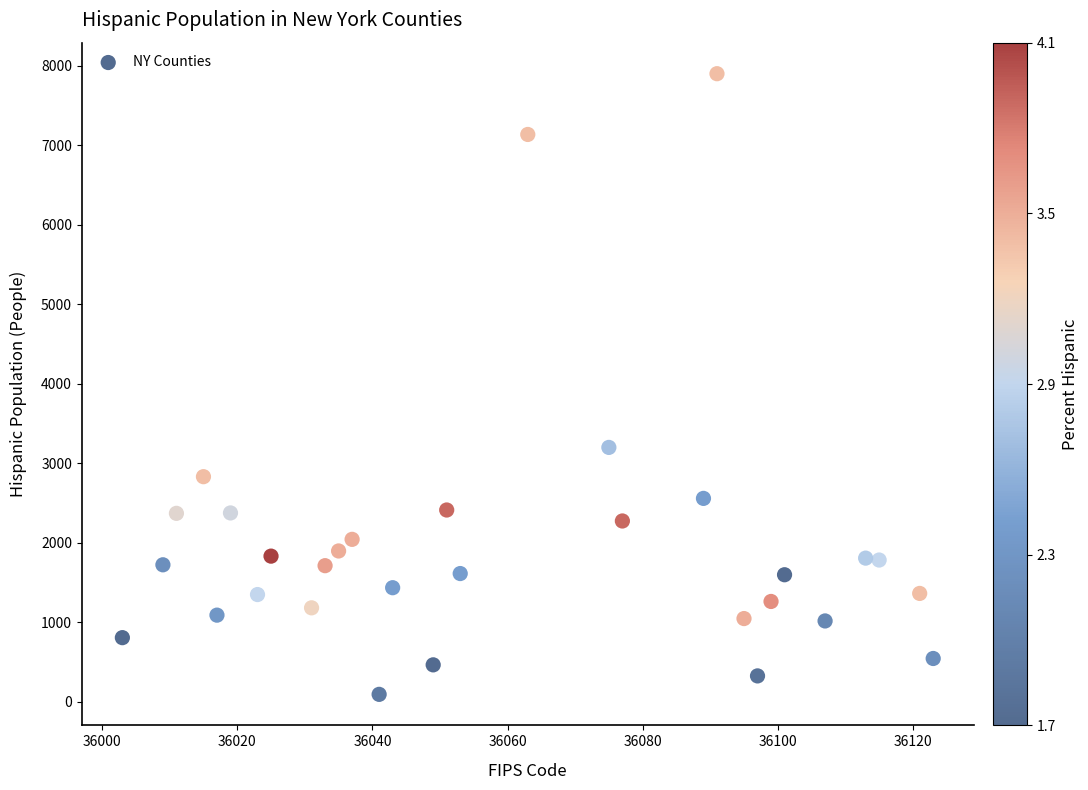

What is the range of X values (max minus min)?

120